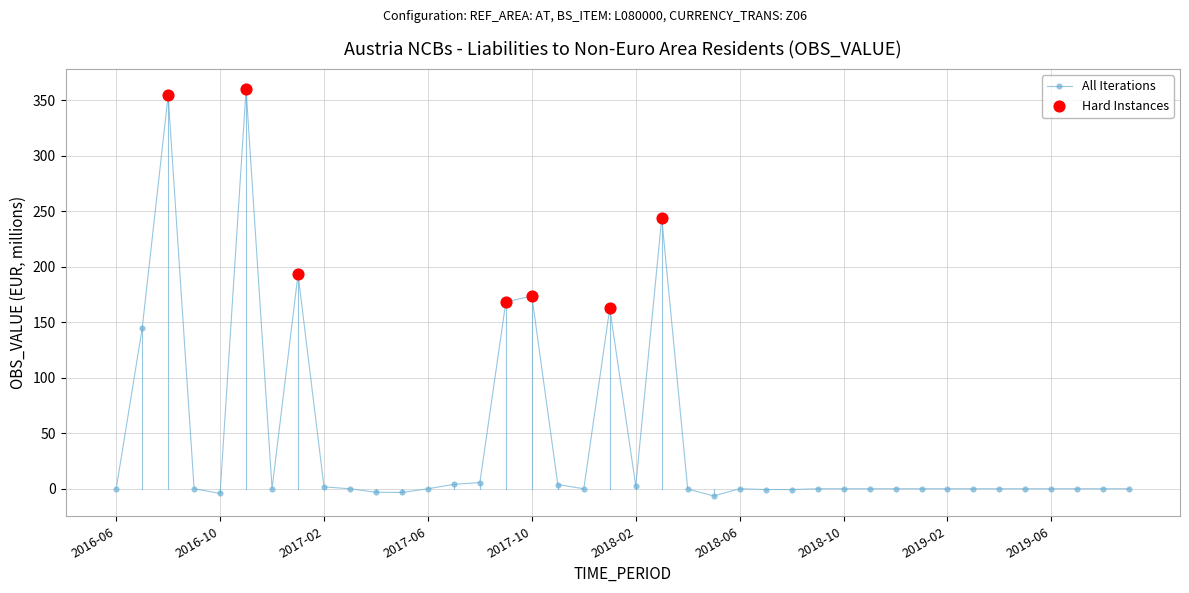

What is the value of the 6th point from the left?

359.9